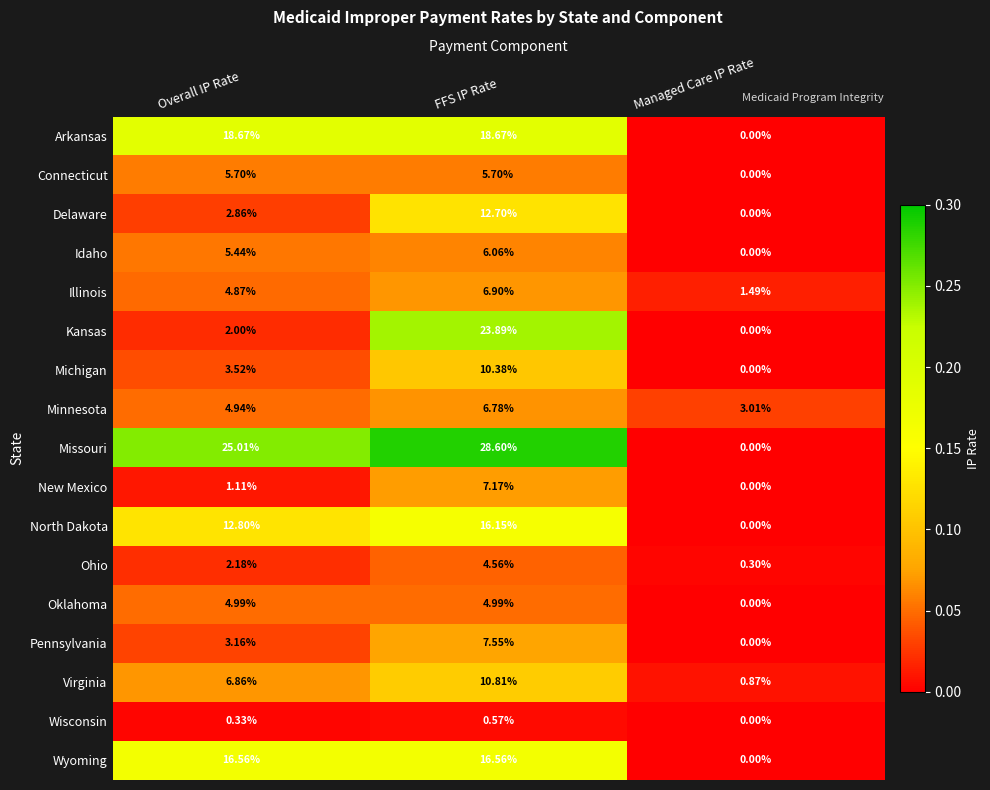

At how many categories does at least one series exceed 0?

3